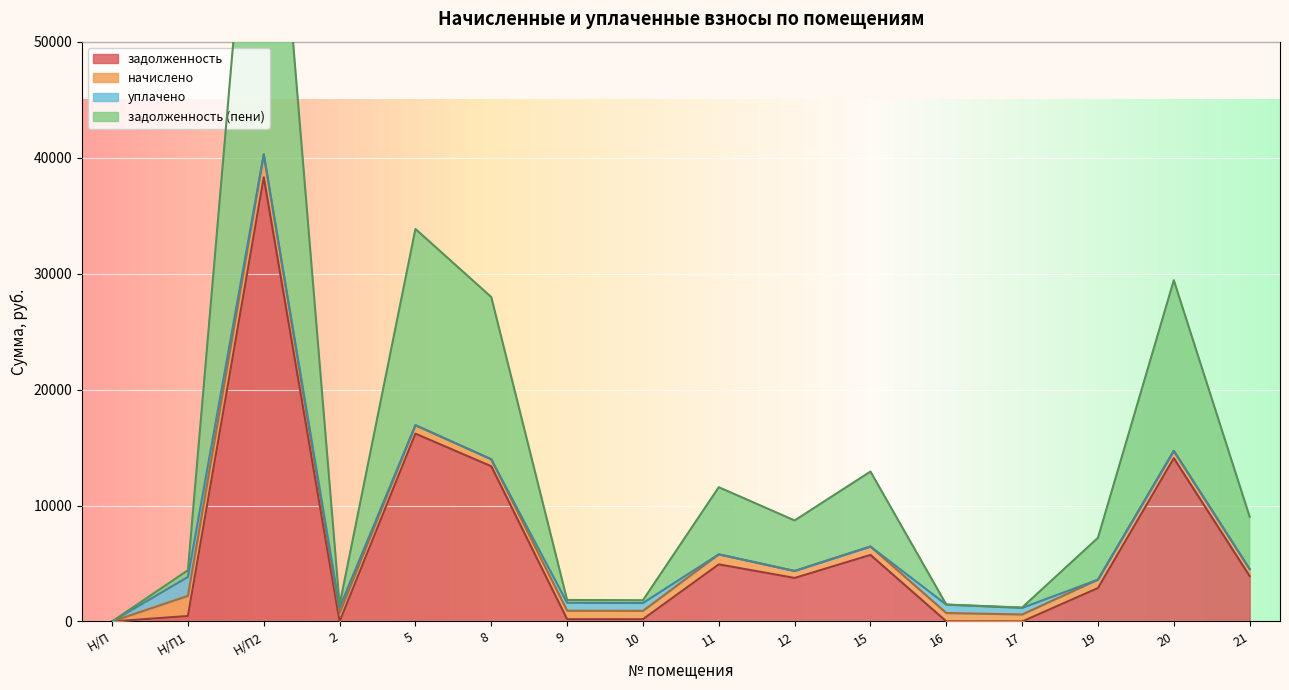

At which label is задолженность (пени) closest to 40283?

5